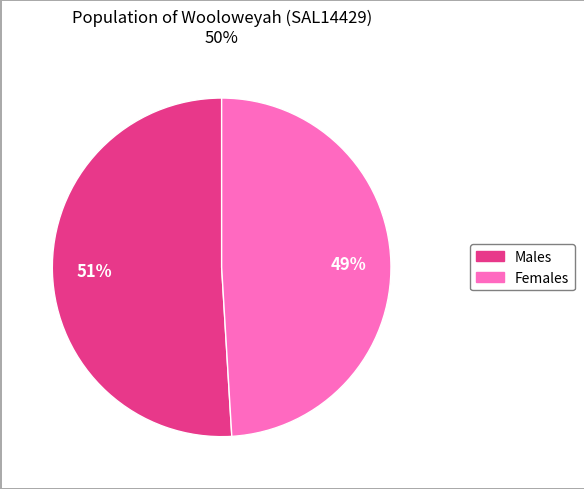

To the nearest percent, what is the difference between the Males and Females slice percentages?

2%